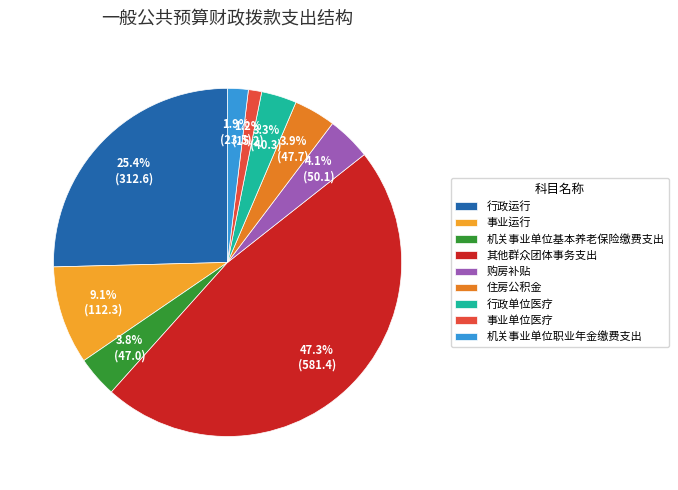

Which category has the smallest portion of the pie?

事业单位医疗